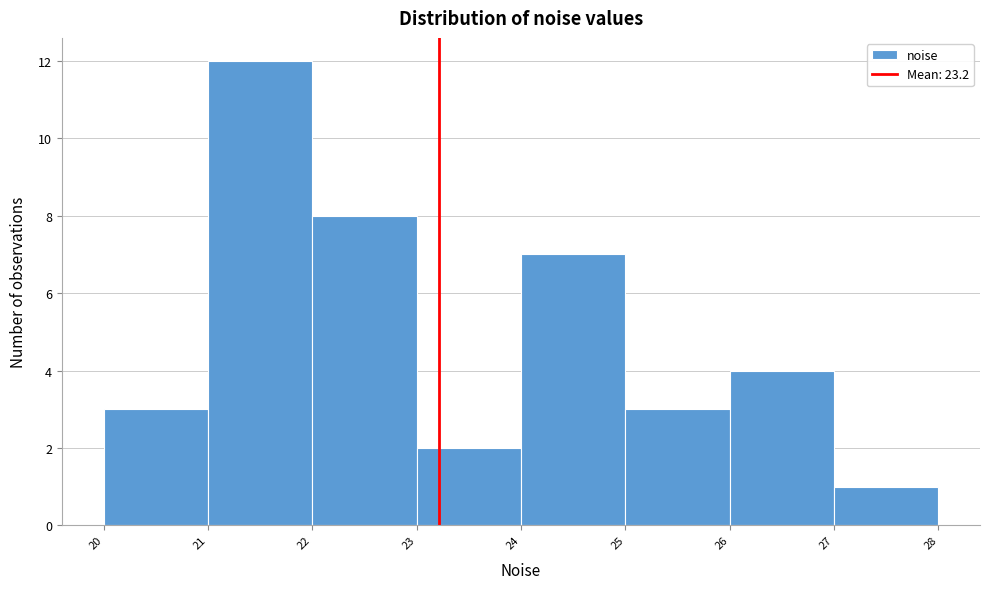

Over which range of the x-axis is the bar tallest?

21 to 22